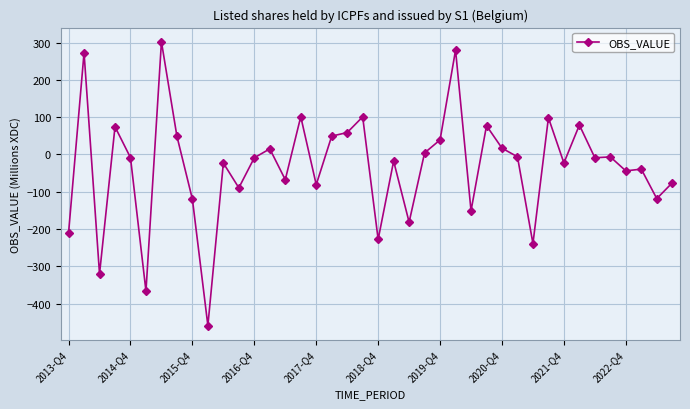

How many series are shown in this chart?

1